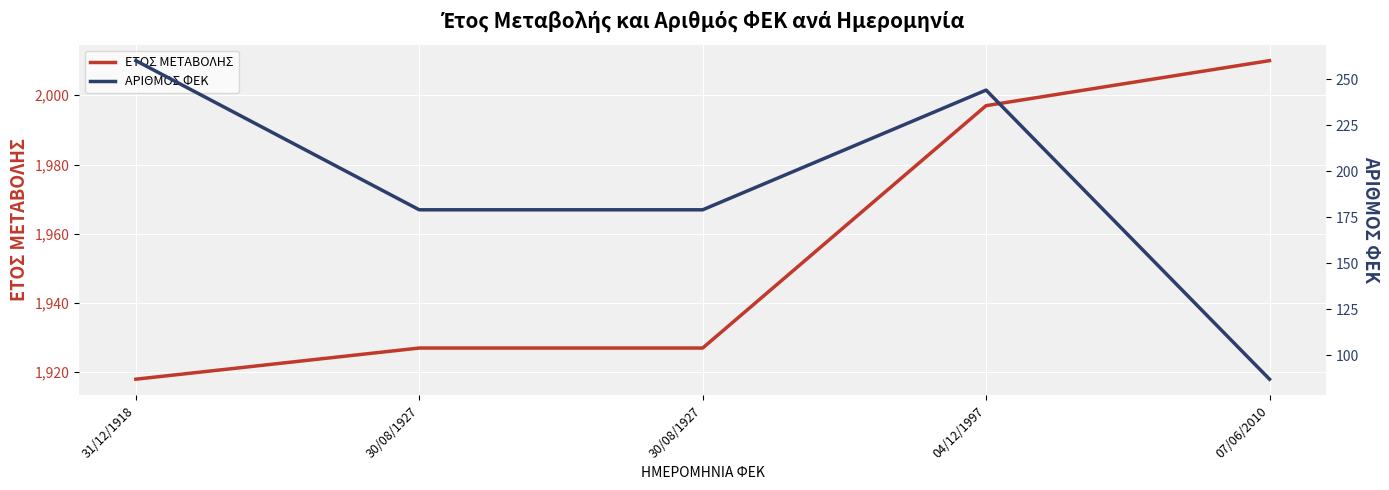

The value of ΕΤΟΣ ΜΕΤΑΒΟΛΗΣ at 30/08/1927 is 1217. True or false?

False